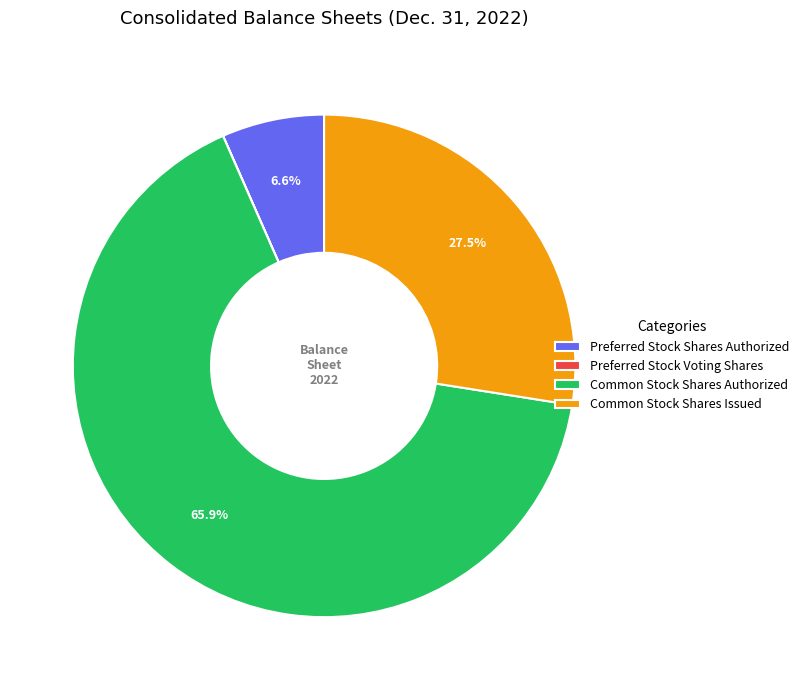

Which category has the biggest portion of the pie?

Common Stock Shares Authorized